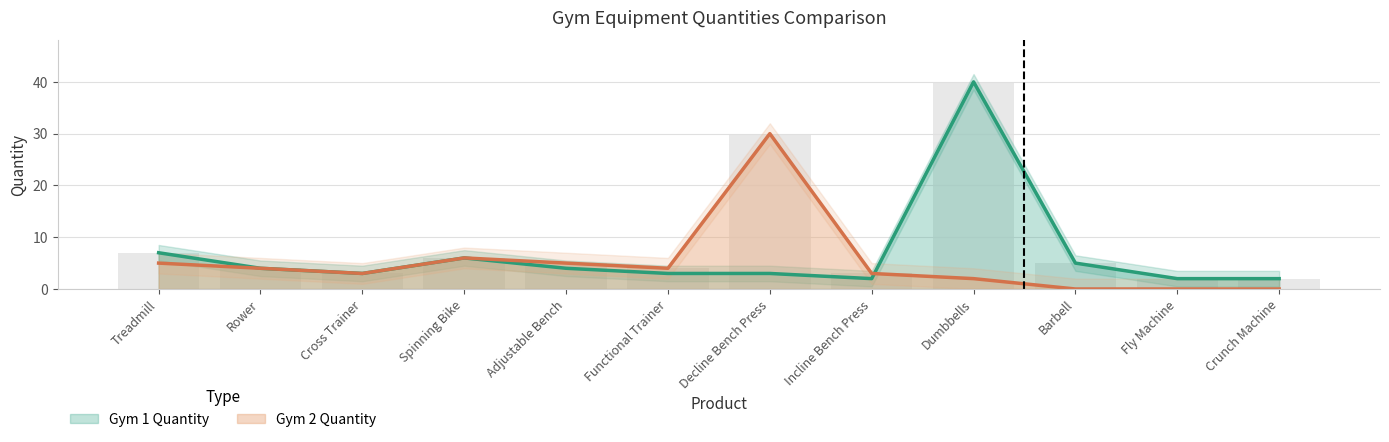

The Gym 2 Quantity series shows 48 at Decline Bench Press. True or false?

False